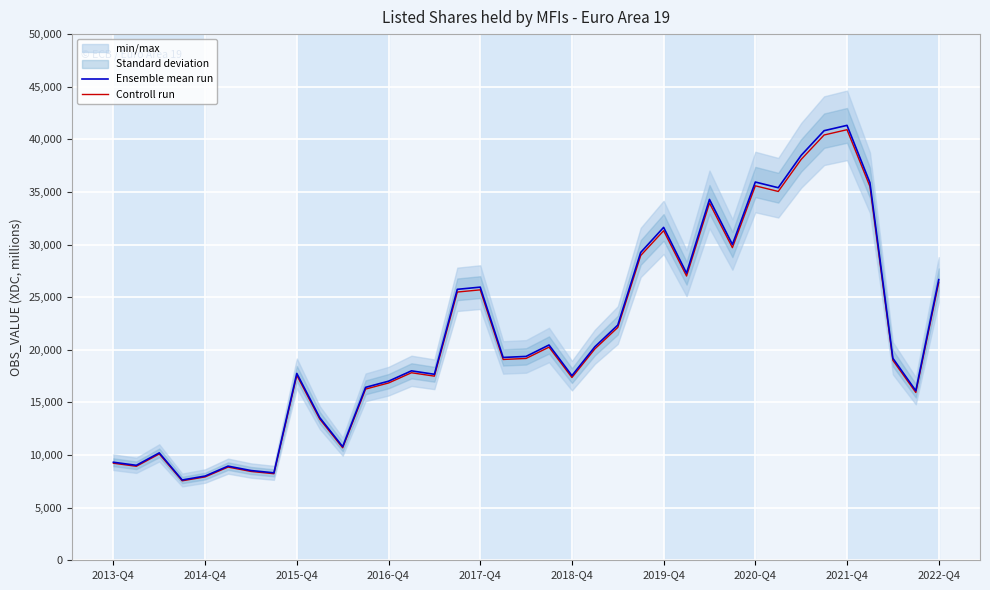

Read the Controll run value at 22.

22125.4